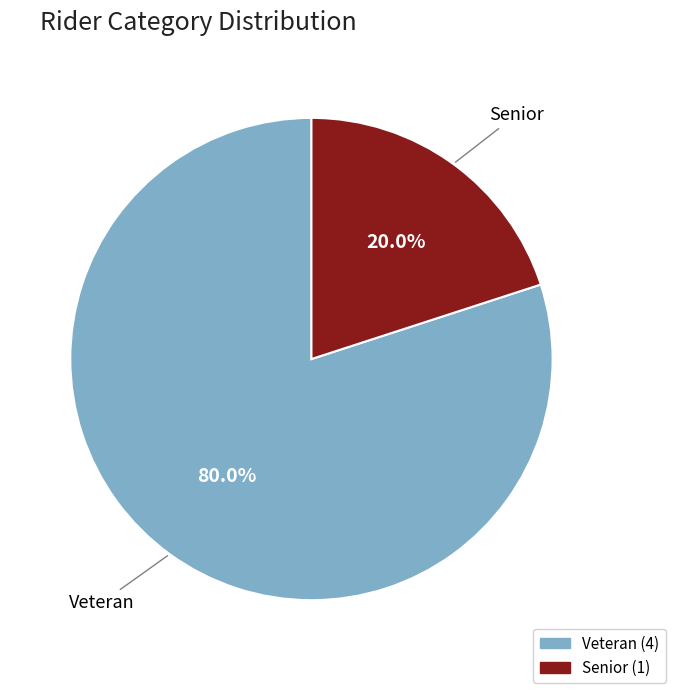

Which category has the biggest portion of the pie?

Veteran